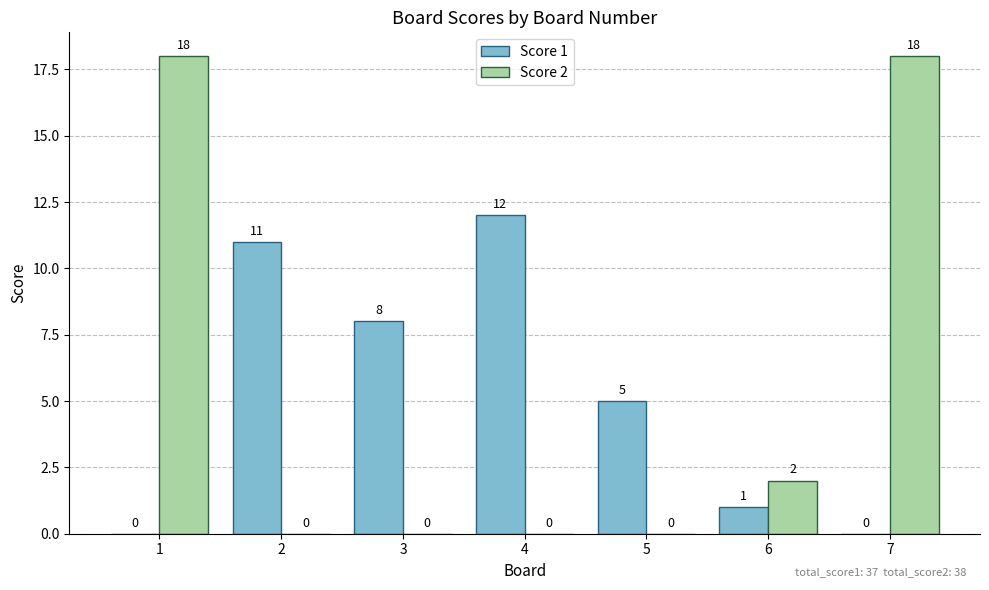

Reading right to left, what are all the values shown in this chart?

Score 1: 0	1	5	12	8	11	0
Score 2: 18	2	0	0	0	0	18